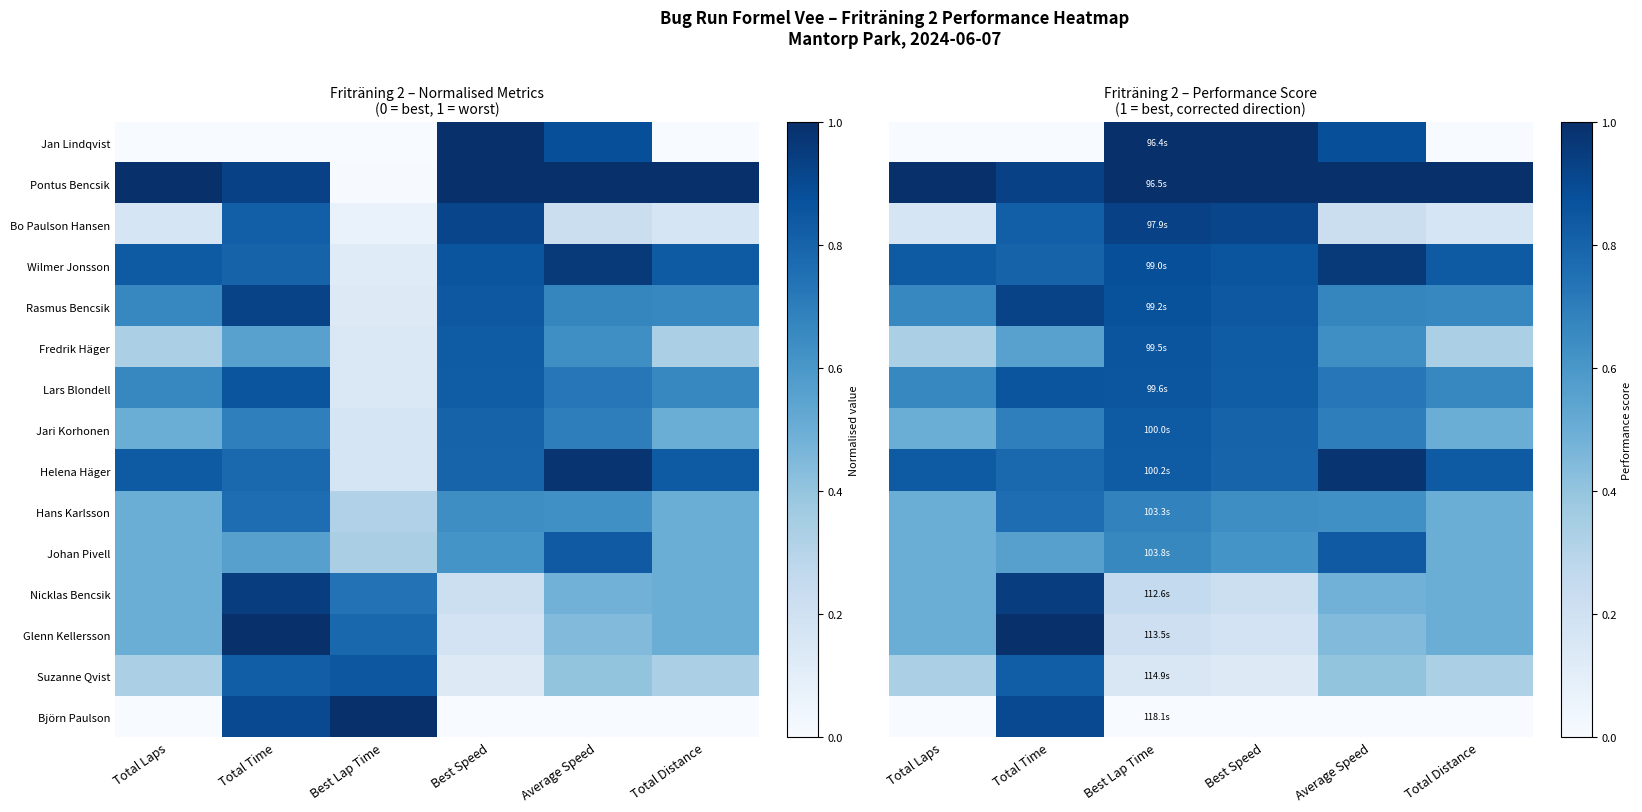

At which category is the sum across all series the highest?

Total Time